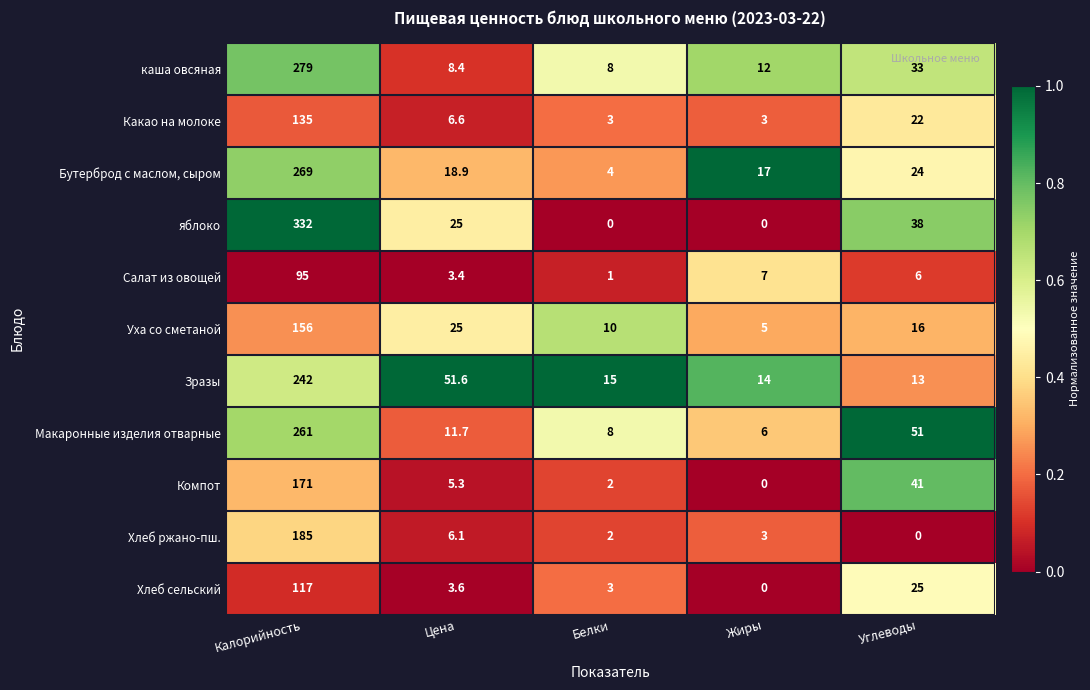

Rank the series at Углеводы from lowest to highest value.

Хлеб ржано-пш., Салат из овощей, Зразы, Уха со сметаной, Какао на молоке, Бутерброд с маслом, сыром, Хлеб сельский, каша овсяная, яблоко, Компот, Макаронные изделия отварные